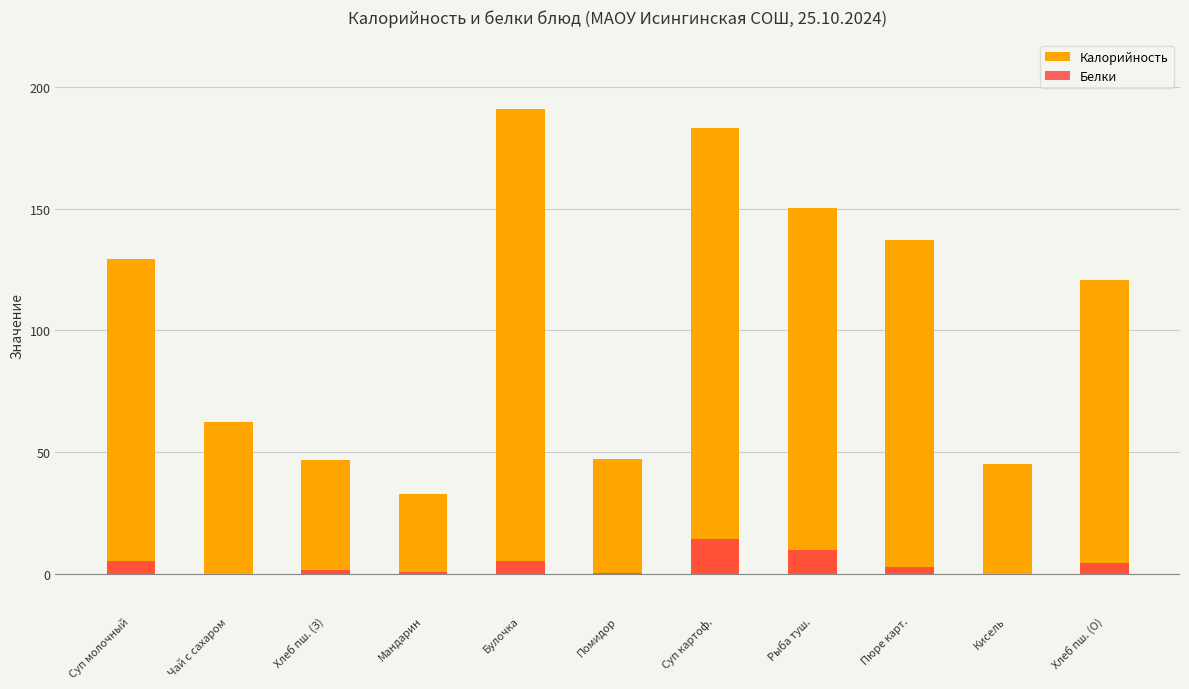

List the series in order of their peak value, lowest first.

Белки, Калорийность